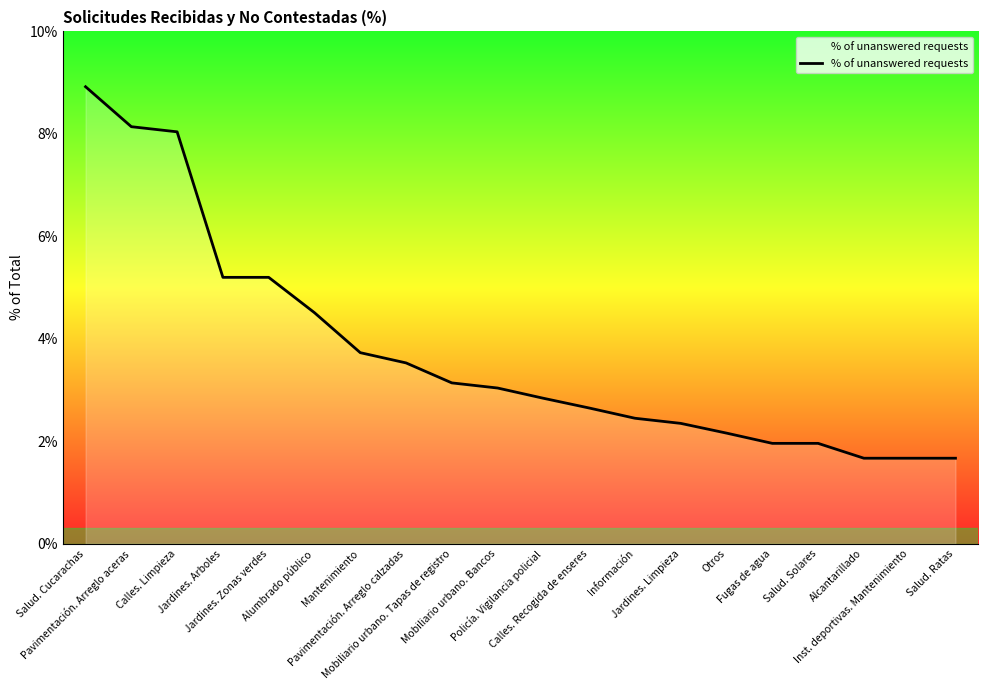

What is the greatest value displayed?

8.9